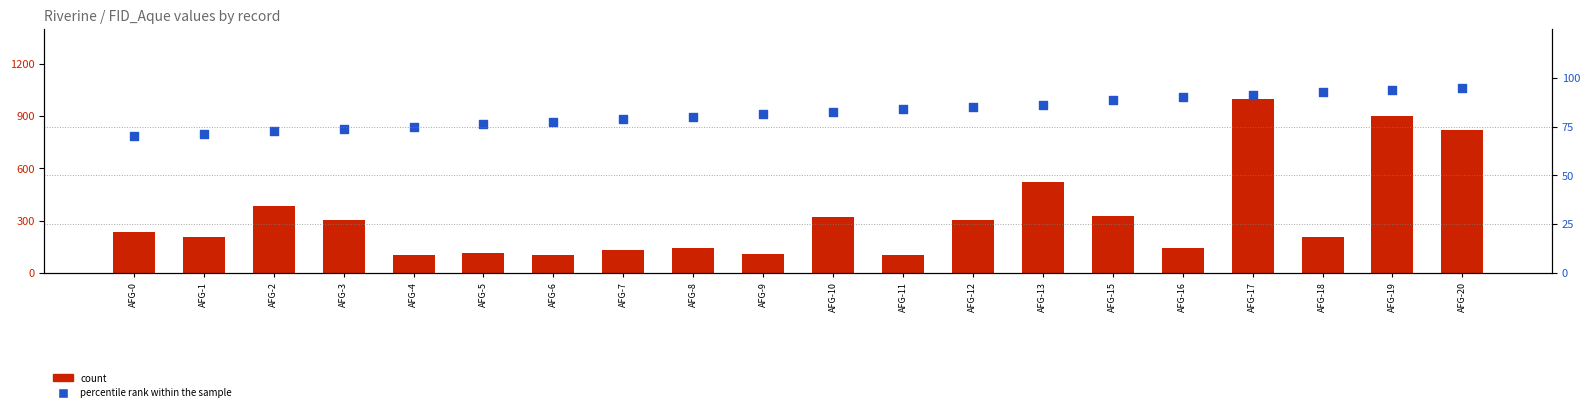

What is the total value across all series at AFG-17?

1091.2